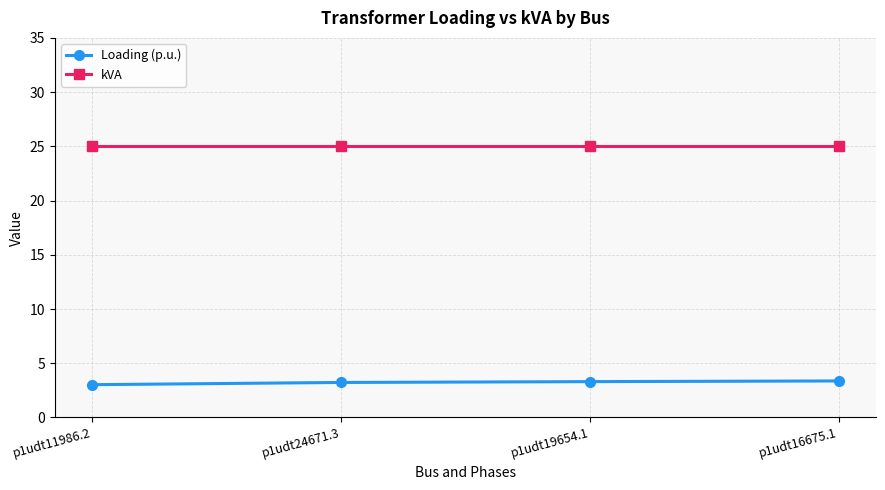

The value of kVA at p1udt11986.2 is 25.0. True or false?

True